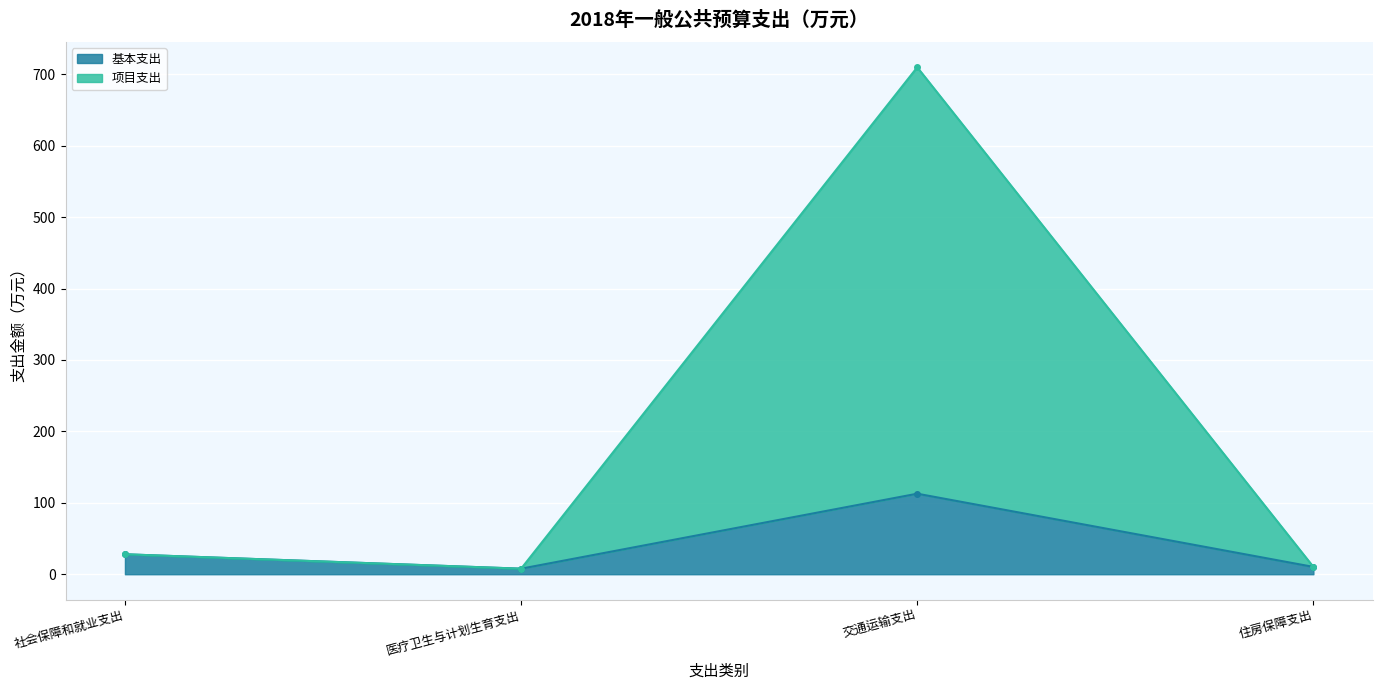

Which series has the largest total across all categories?

项目支出